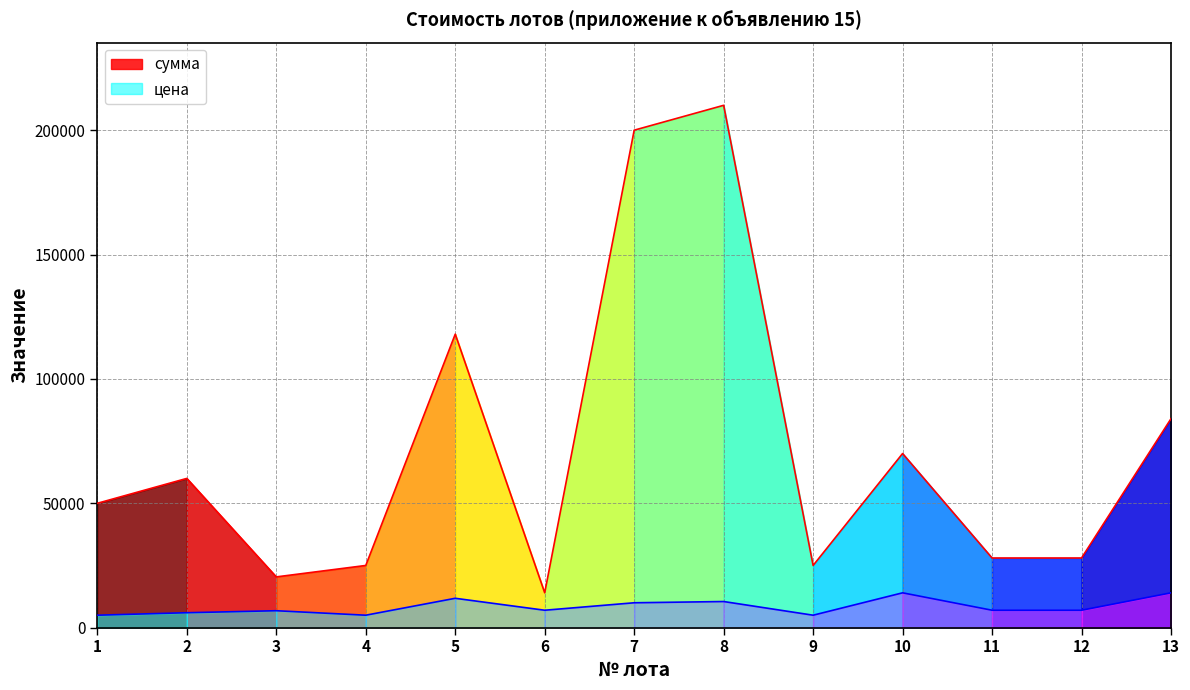

At how many categories does at least one series exceed 118298?

2